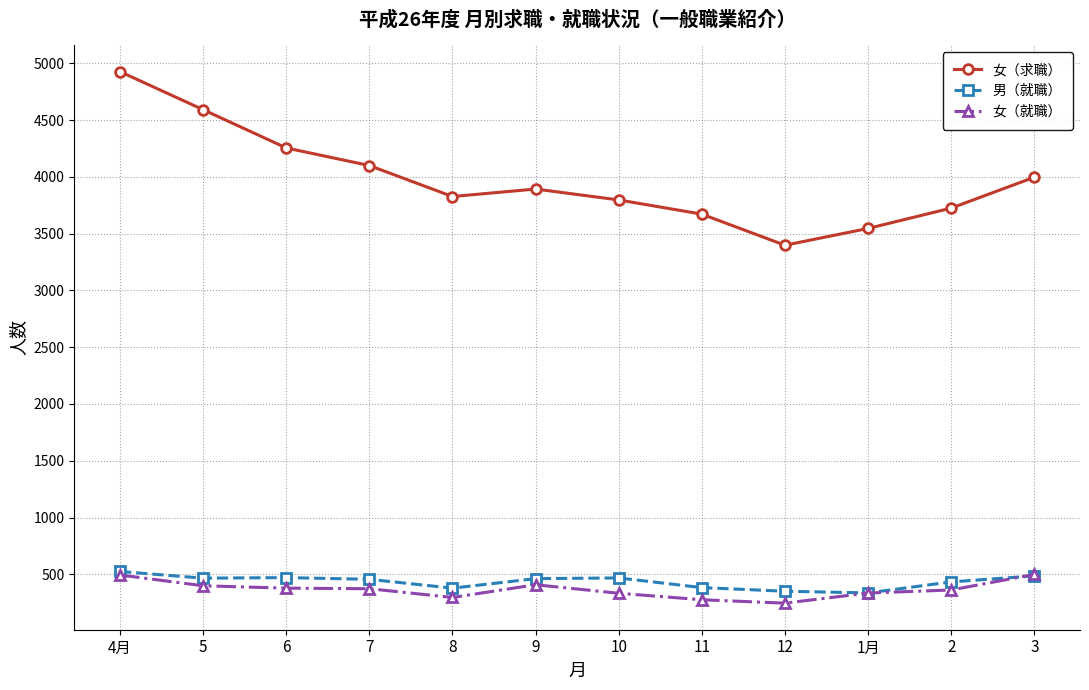

True or false: 女（求職） has a value of 4255 at 6.

True